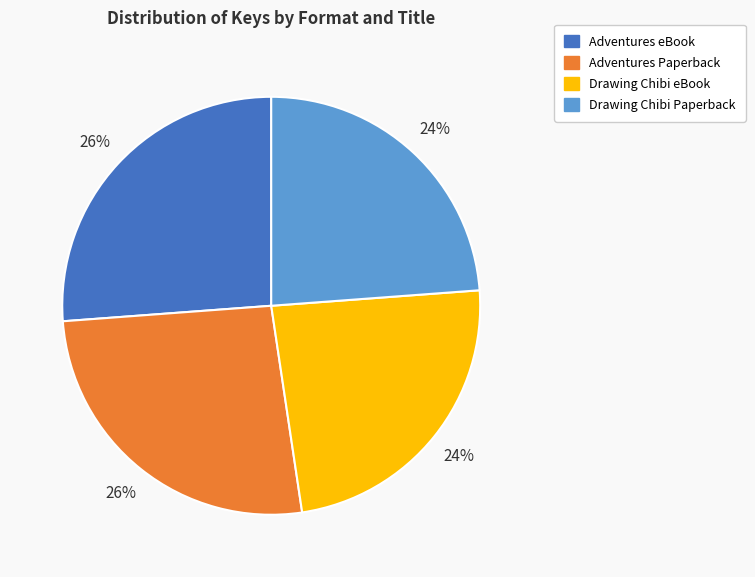

Approximately how many times larger is the value at Adventures eBook compared to Drawing Chibi eBook?

1.1